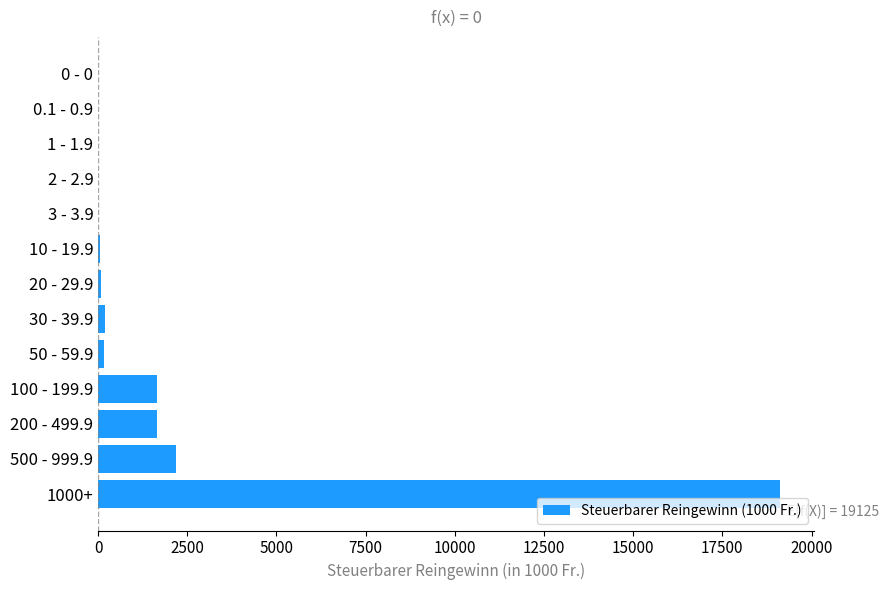

At which label is the value closest to 9562?

500 - 999.9